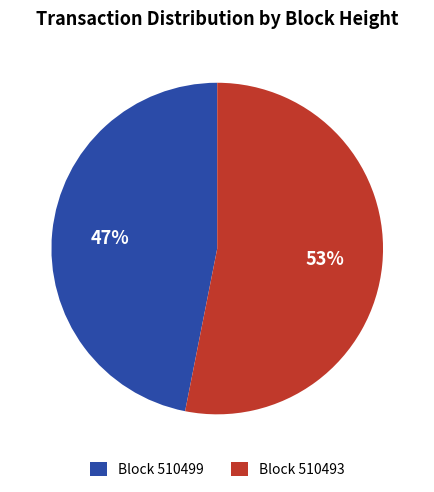

How many segments does this pie chart have?

2